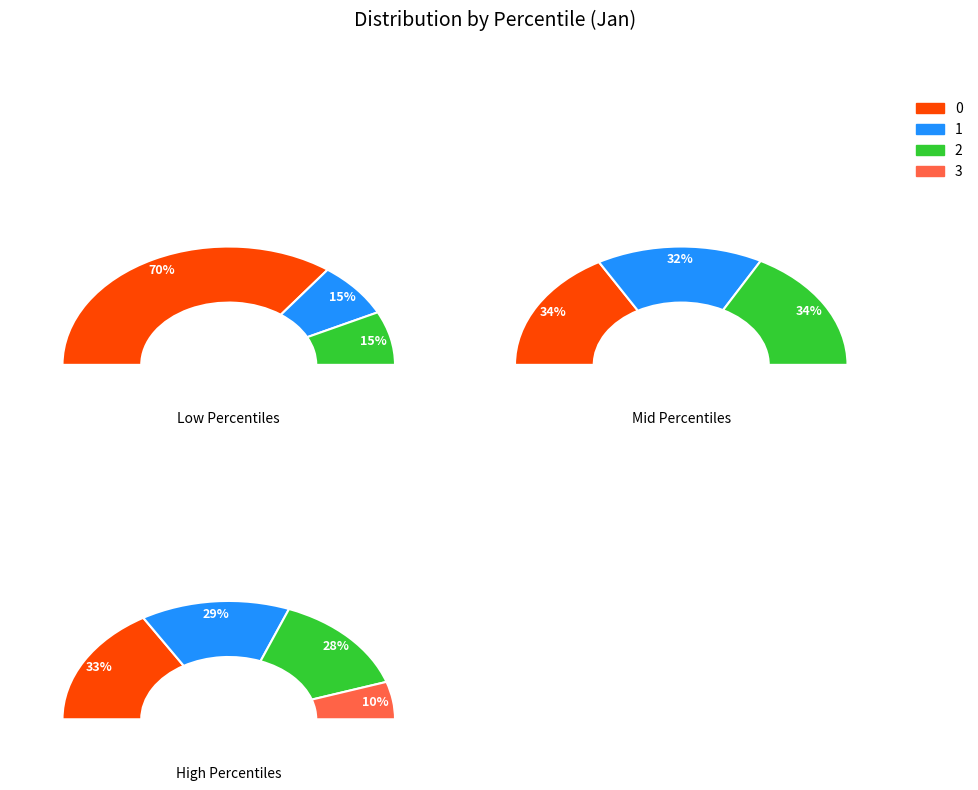

Is pct75 the majority of the pie?

No